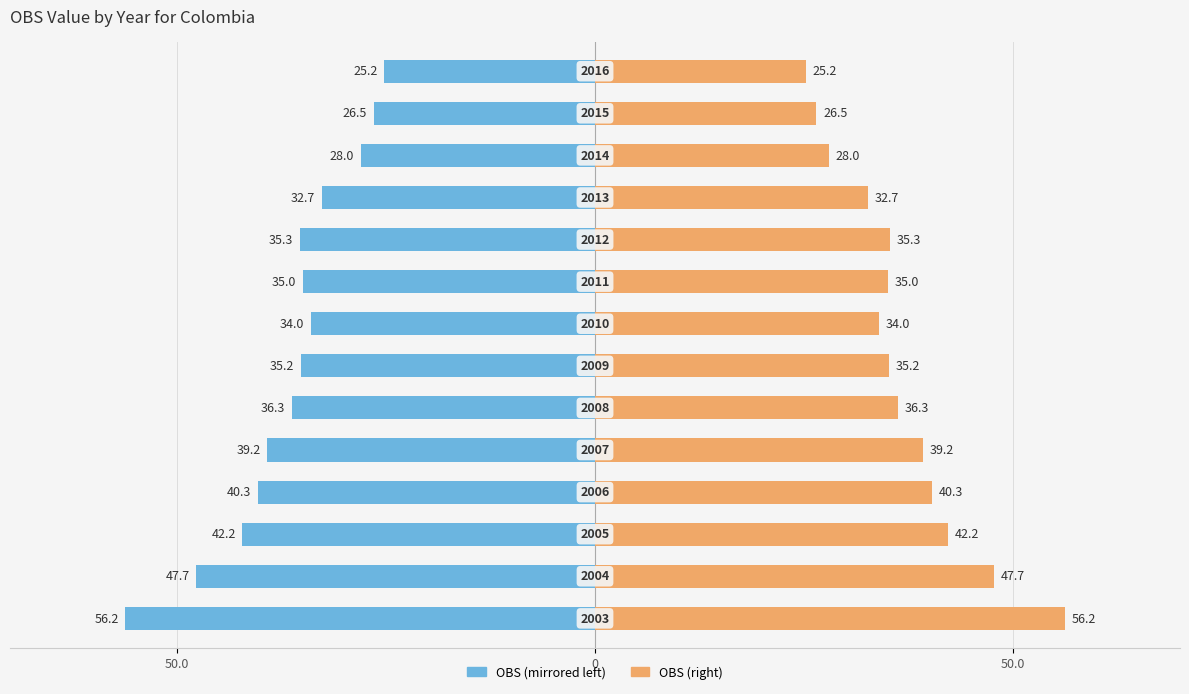

How many bars are there in total?

28